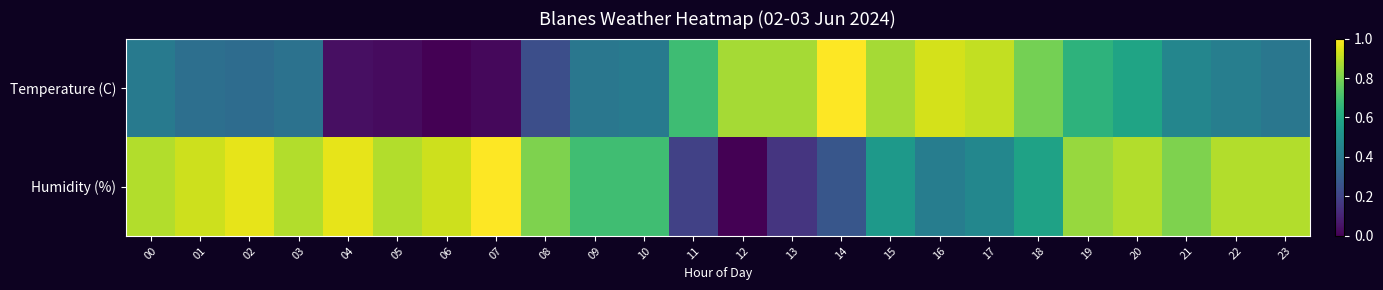

At which category does the chart reach its peak across all series?

14